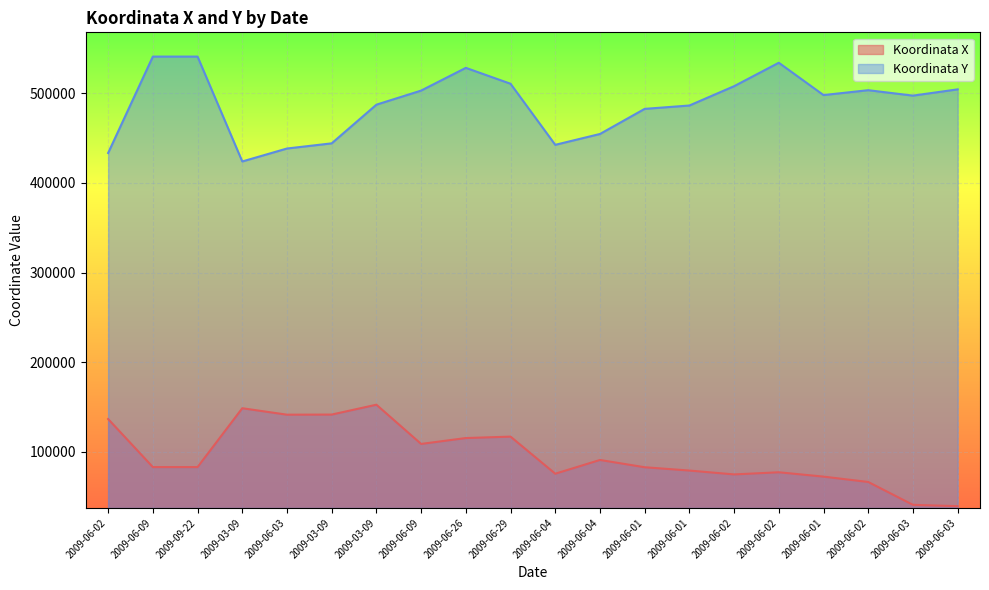

Which series has the largest total across all categories?

Koordinata Y